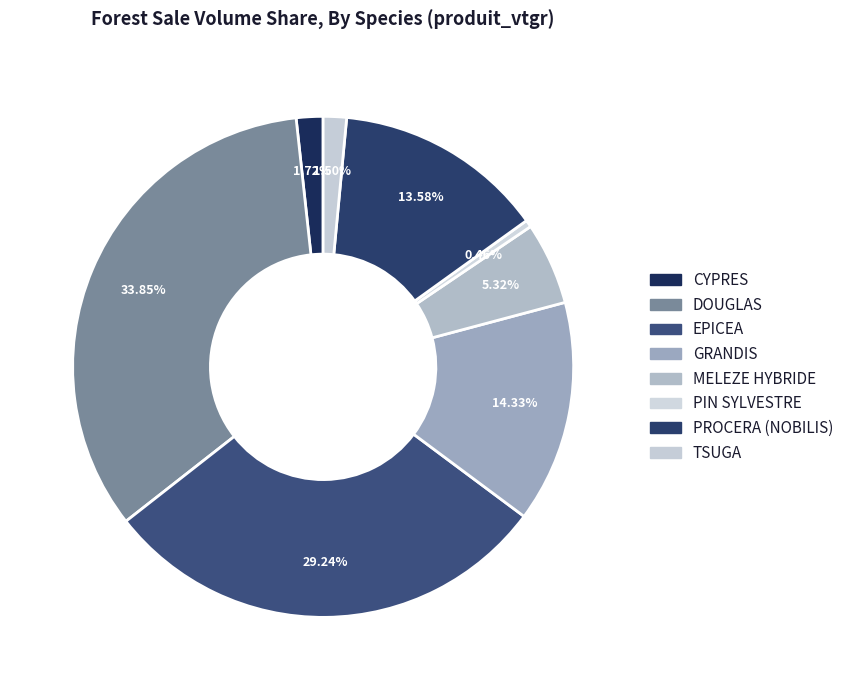

Count the number of slices in the pie.

8